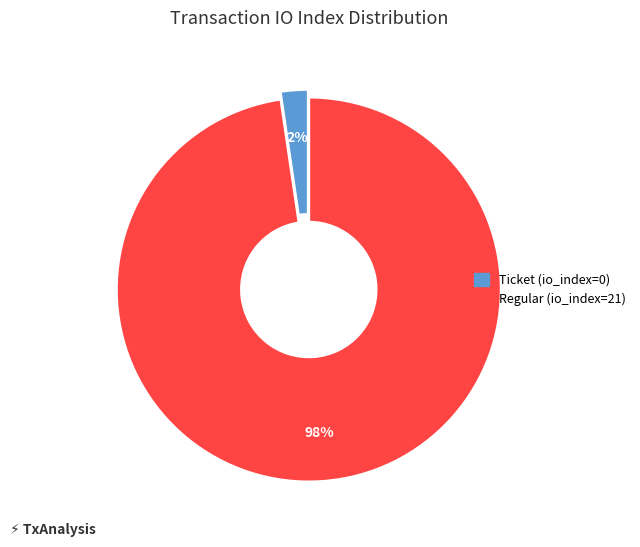

Which category has the biggest portion of the pie?

Regular (io_index=21)